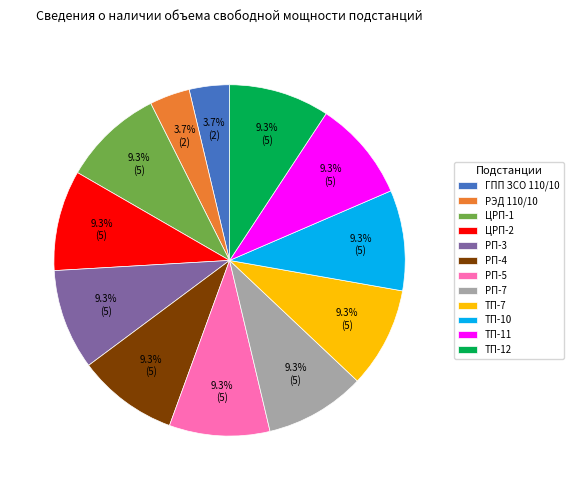

What portion of the pie excludes ТП-10?

90.7%